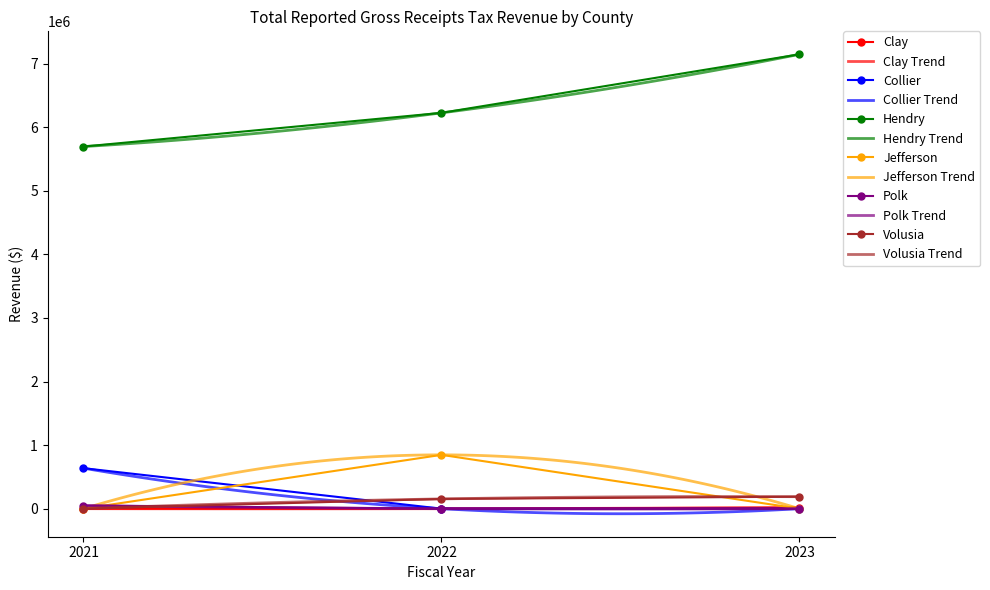

At which label does Hendry reach its minimum?

2021